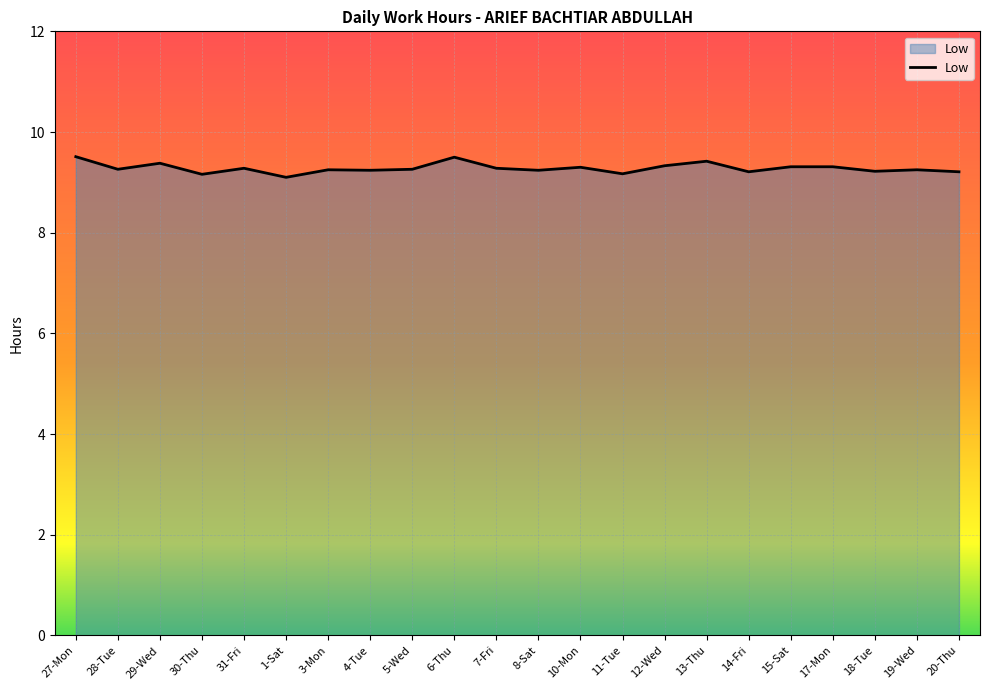

What position from the left is 30-Thu?

4